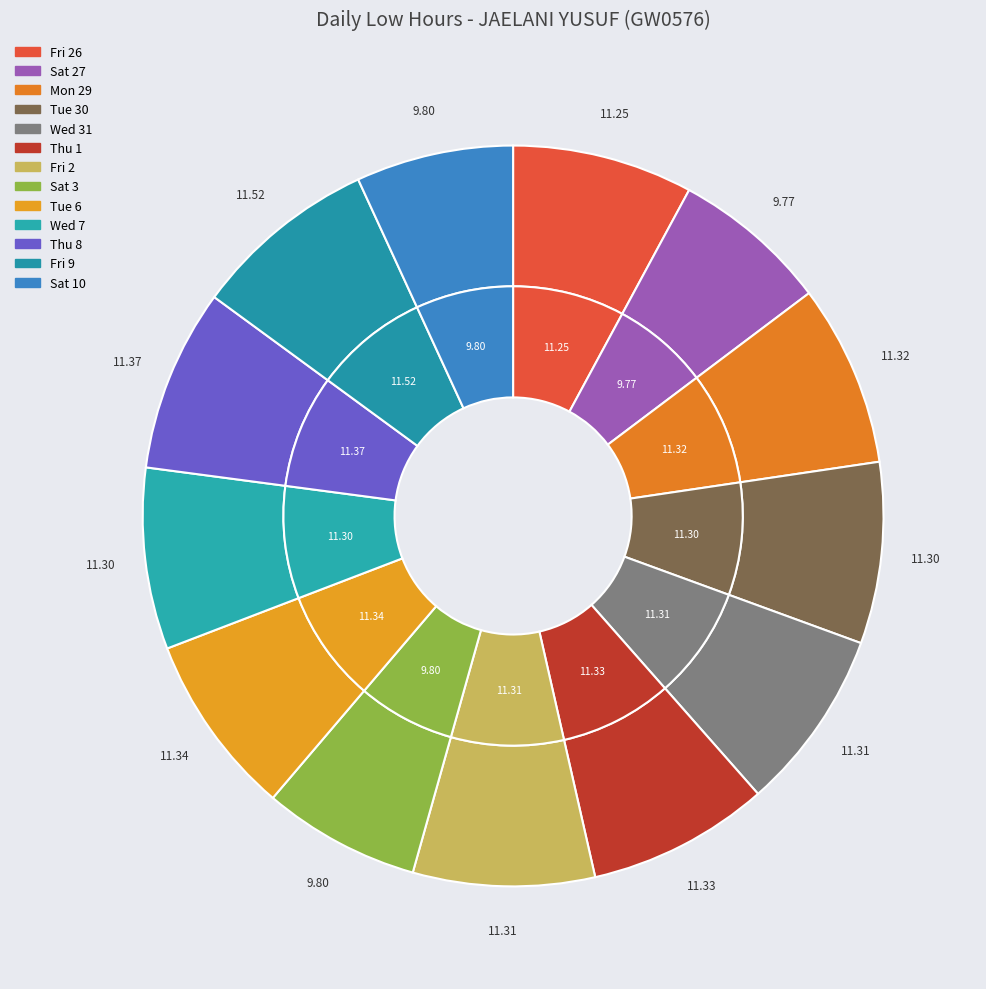

To the nearest percent, what is the average slice percentage?

8%